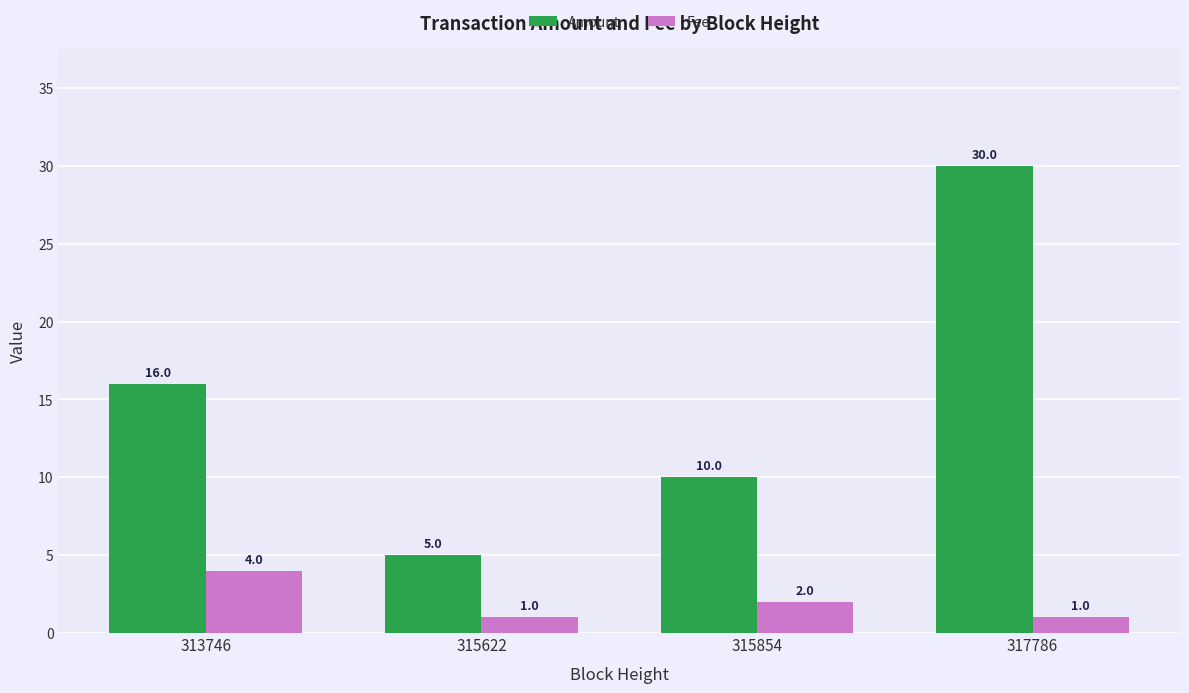

What is the total value across all series at 313746?

20